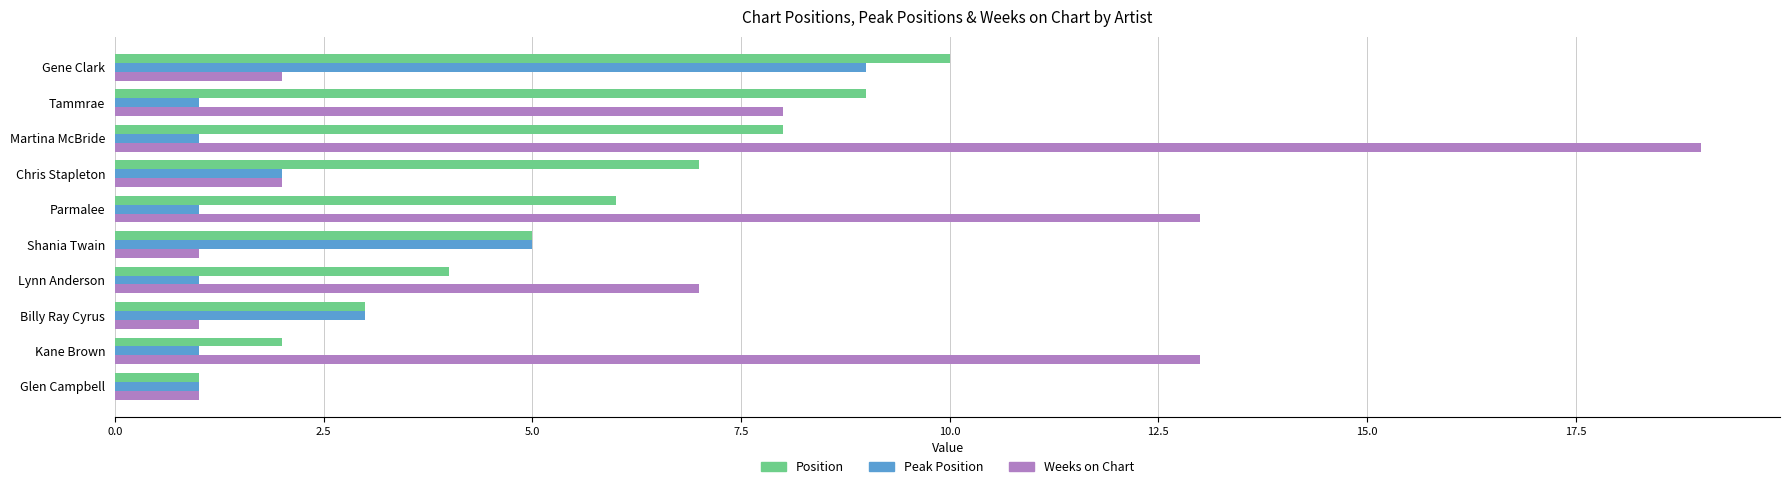

List the labels in order of Position value, smallest first.

Glen Campbell, Kane Brown, Billy Ray Cyrus, Lynn Anderson, Shania Twain, Parmalee, Chris Stapleton, Martina McBride, Tammrae, Gene Clark